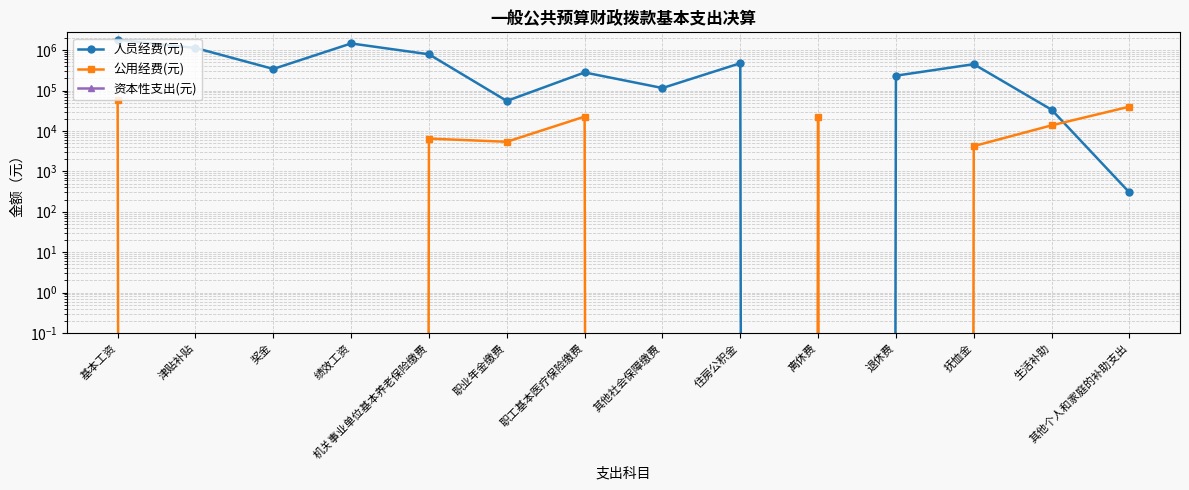

True or false: 公用经费(元) and 资本性支出(元) intersect in this chart.

False